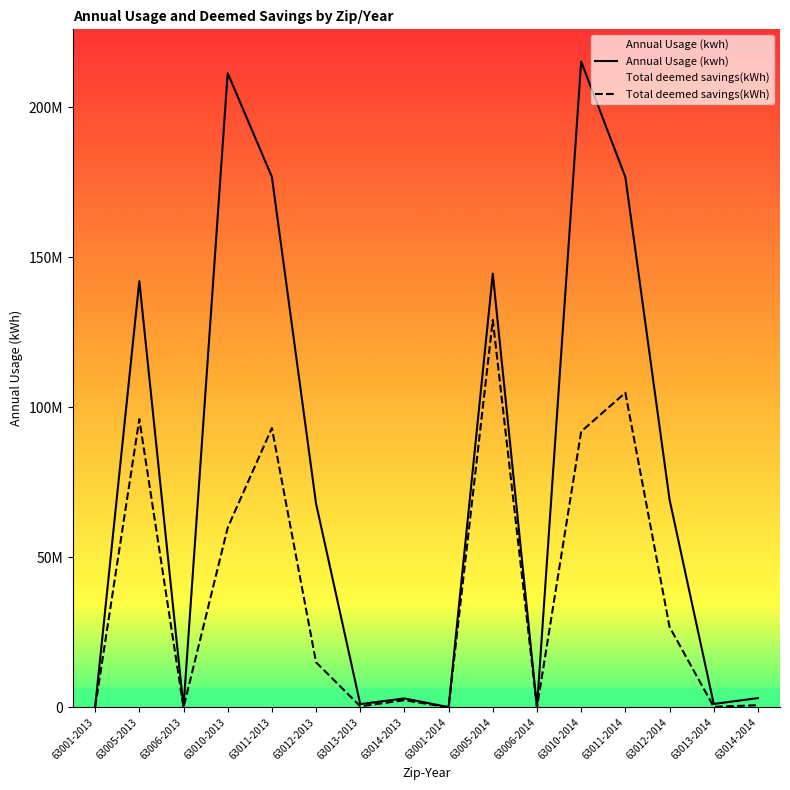

True or false: Annual Usage (kwh) and Total deemed savings(kWh) intersect in this chart.

False